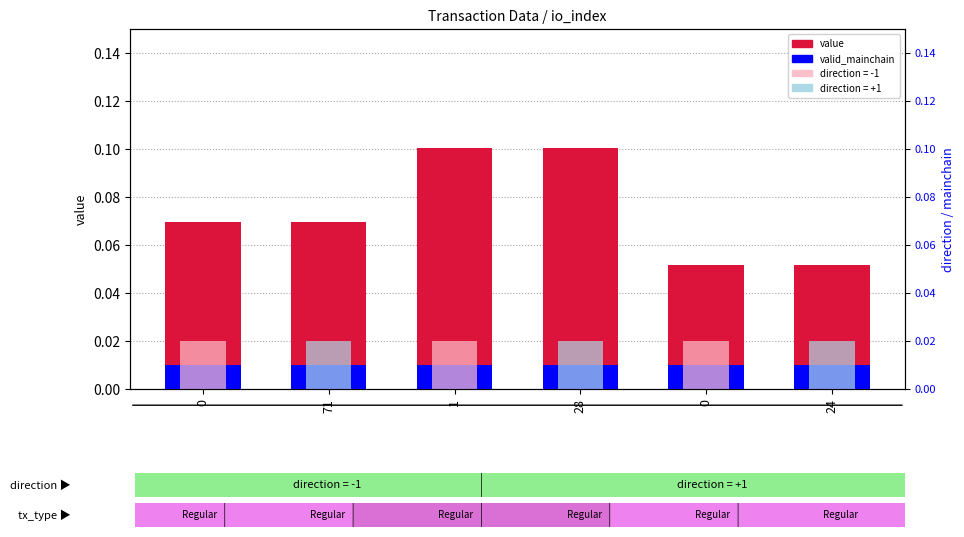

Rank the categories by valid_mainchain value from lowest to highest.

0, 71, 1, 28, 0, 24